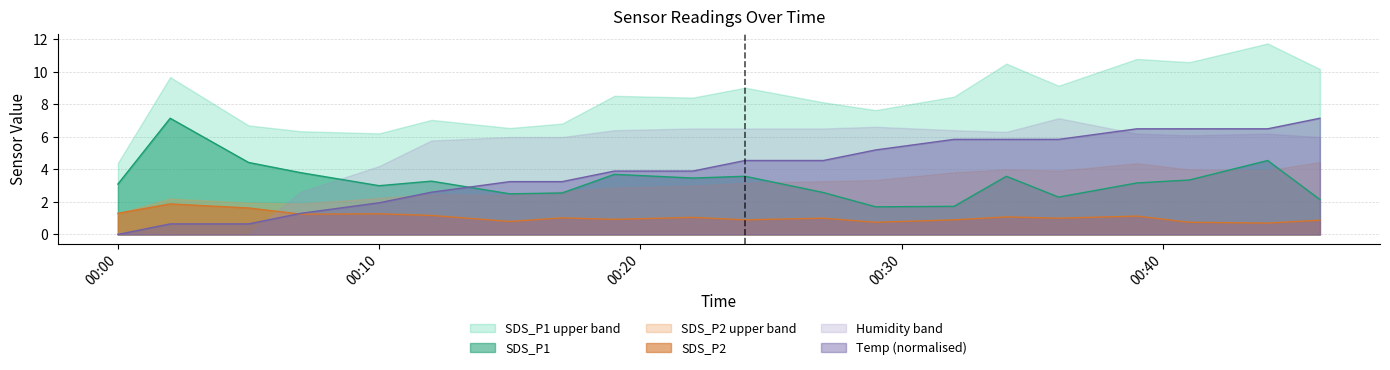

True or false: SDS_P1 and SDS_P2 intersect in this chart.

False